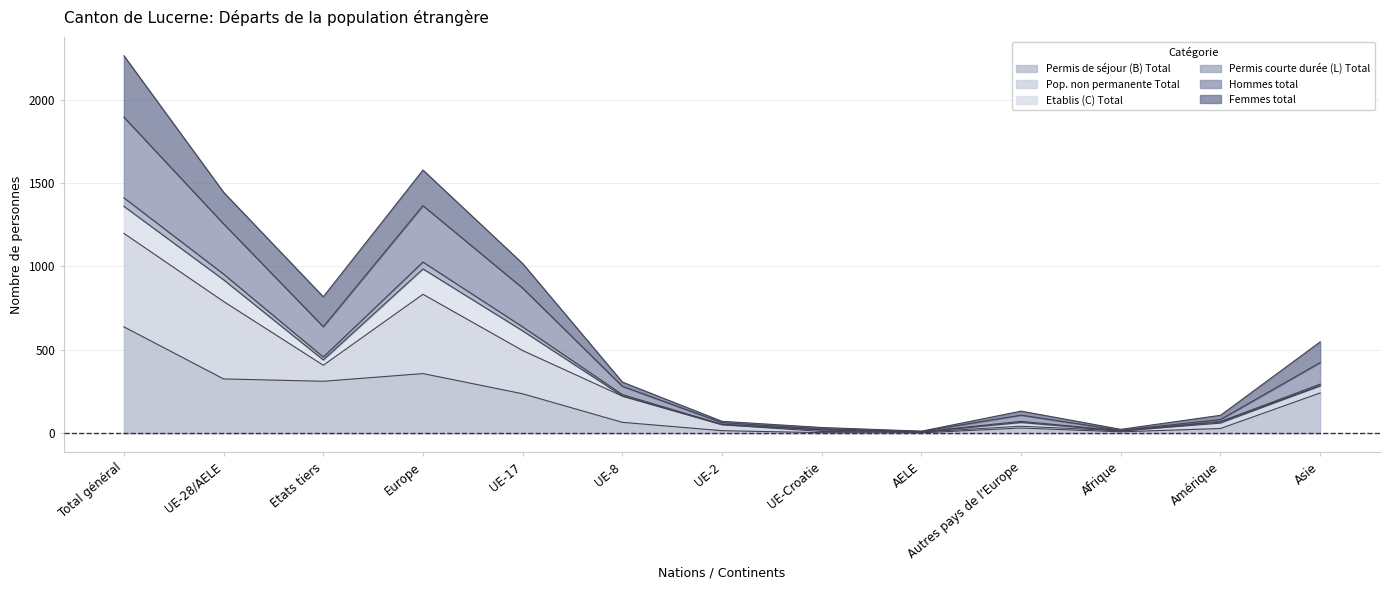

At which category is the sum across all series the highest?

Total général